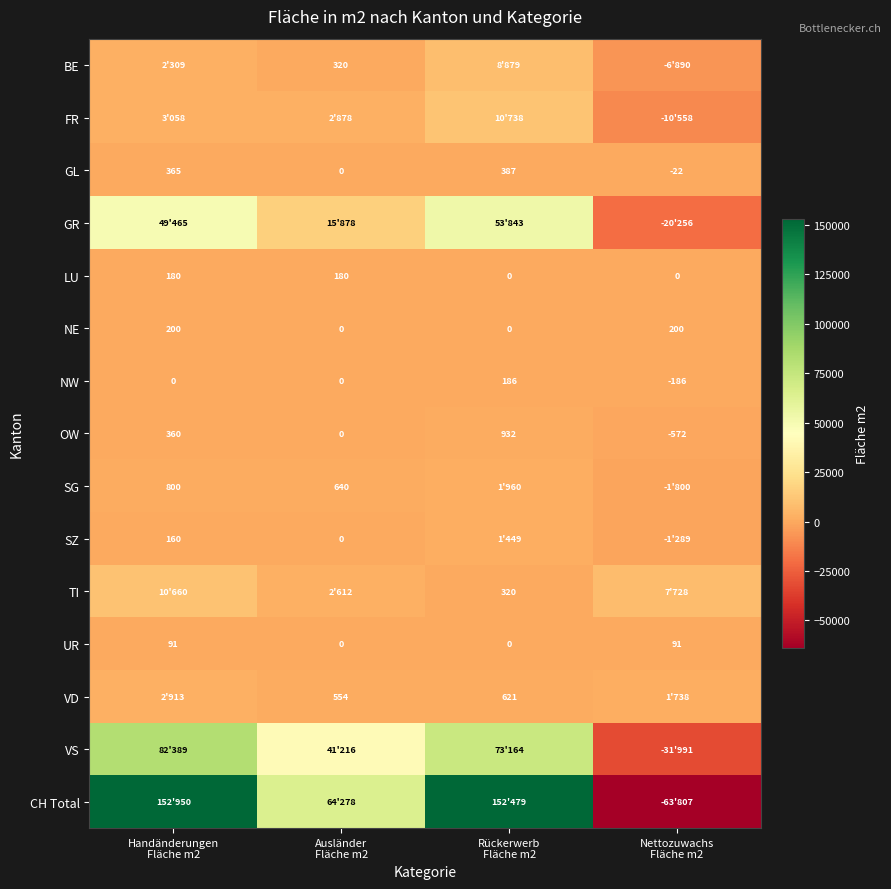

Which category has the lowest value across all series?

Nettozuwachs
Fläche m2